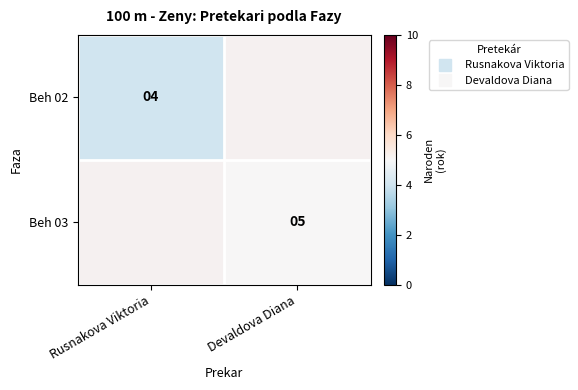

Rank the categories by Beh 03 value from lowest to highest.

Rusnakova Viktoria, Devaldova Diana